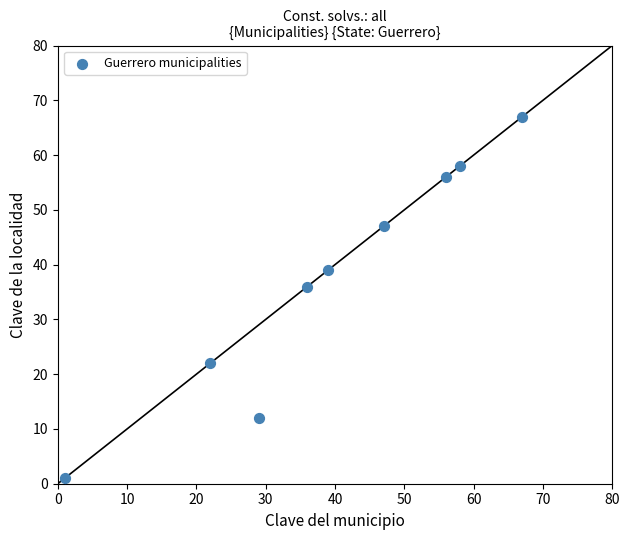

What is the average X value?

39